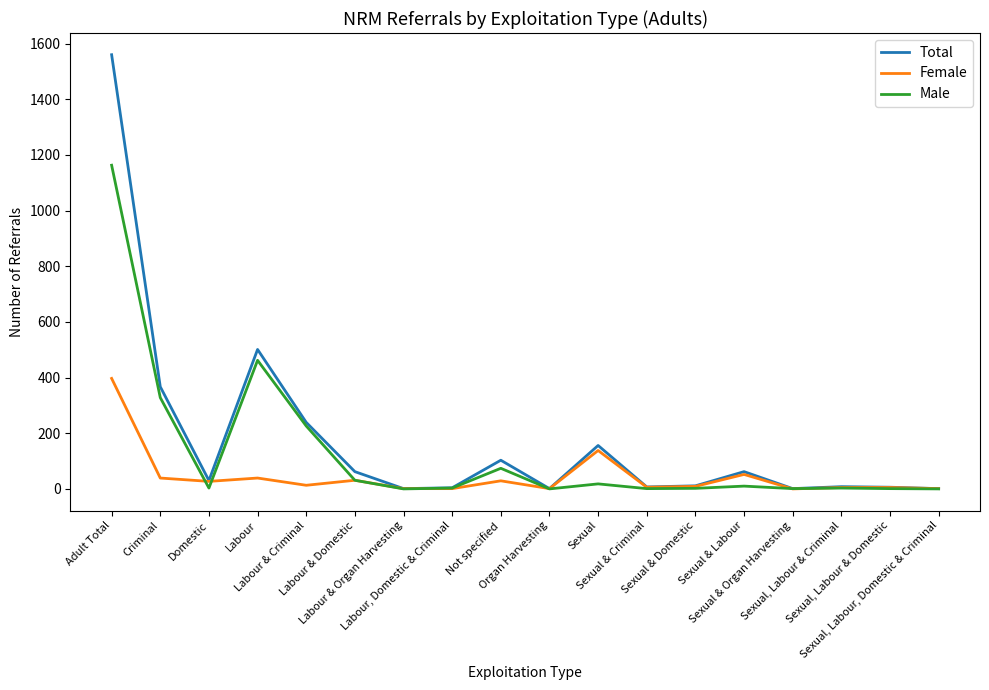

How many lines are shown in the chart?

3